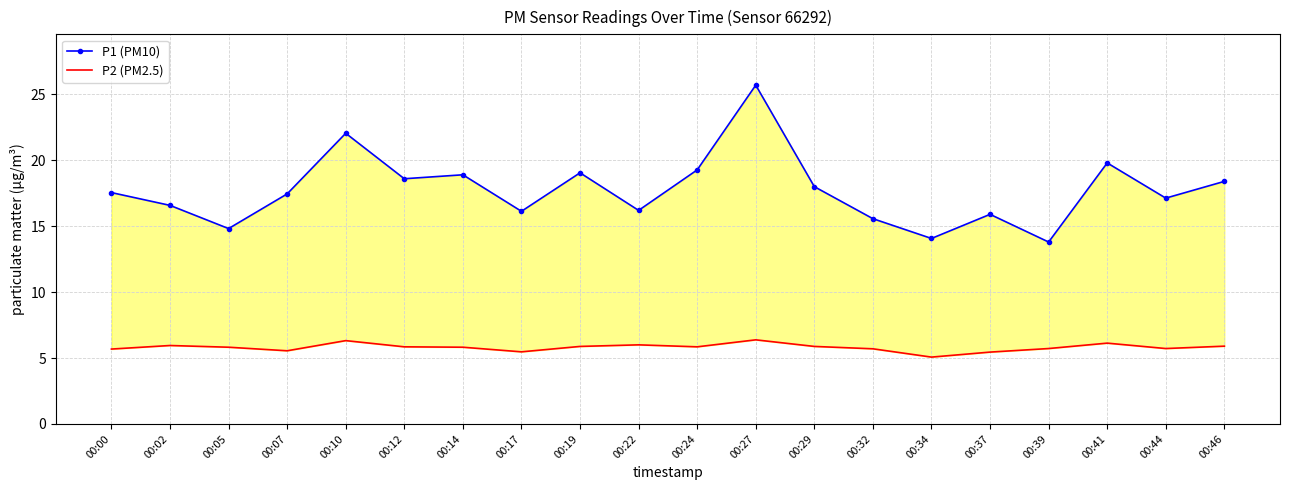

Which has a higher value, 00:29 or 00:24?

00:24